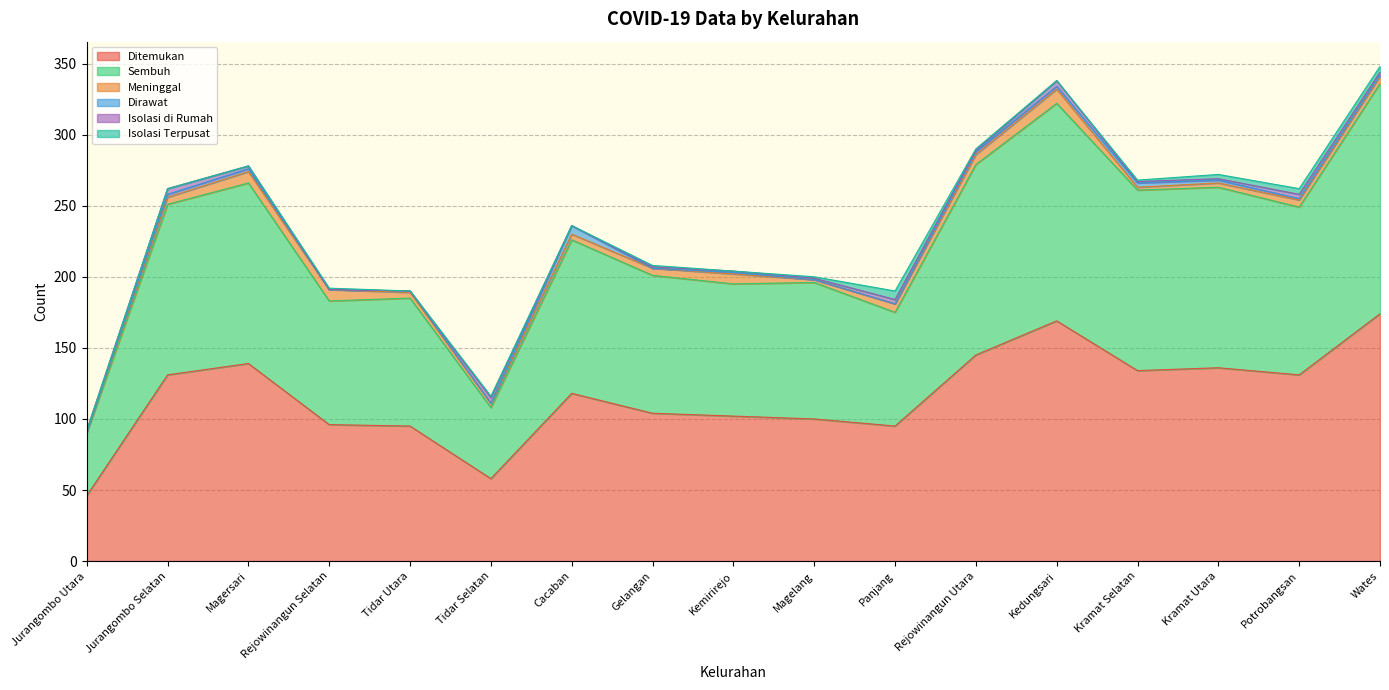

What position from the left is Rejowinangun Utara?

12